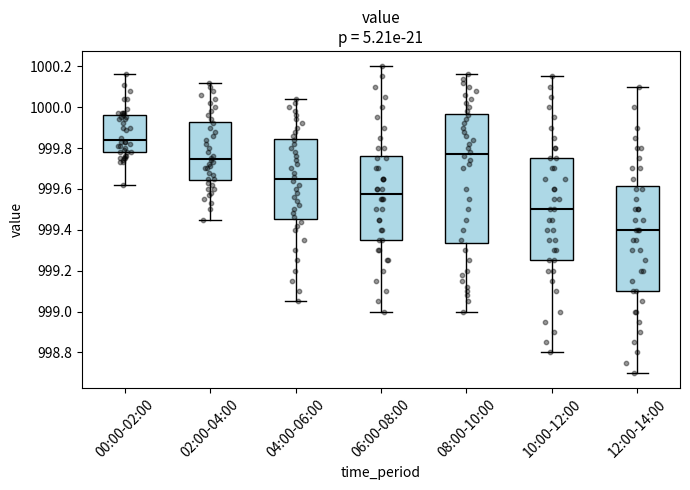

Where does the median line of the box for 04:00-06:00 sit on the y-axis? The values are not printed on the chart, so give them approximately, as read against the axis.

999.66